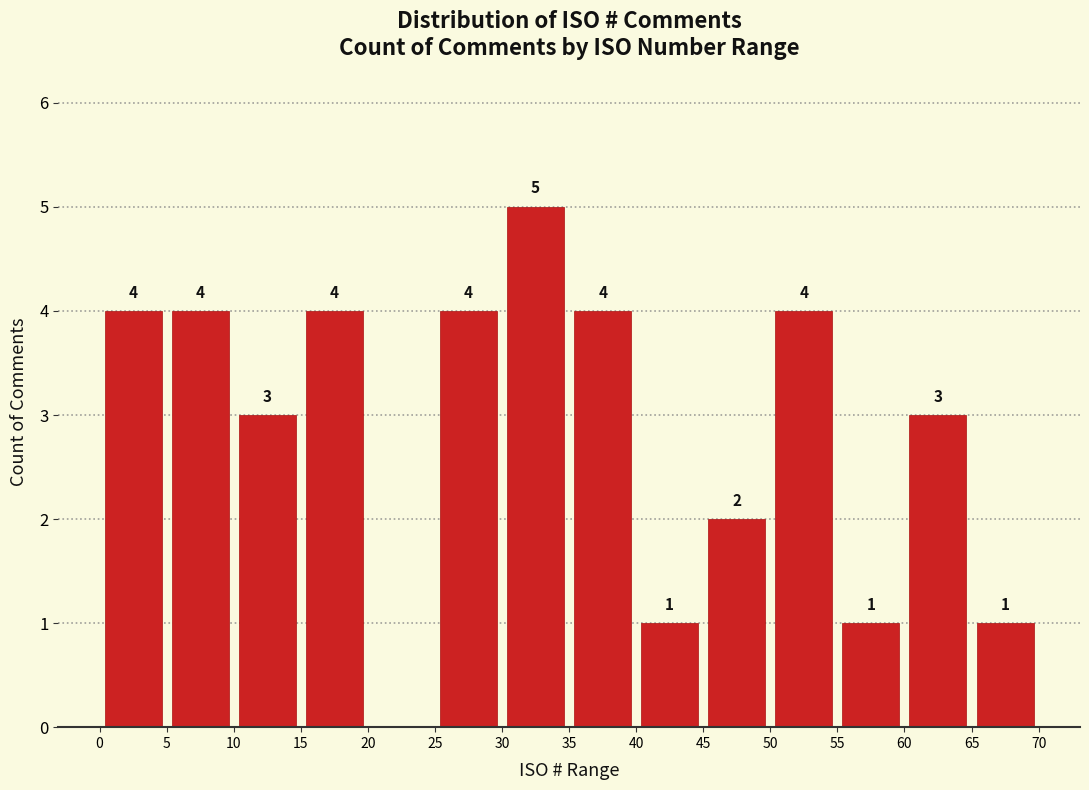

Over which range of the x-axis is the bar tallest?

30 to 35